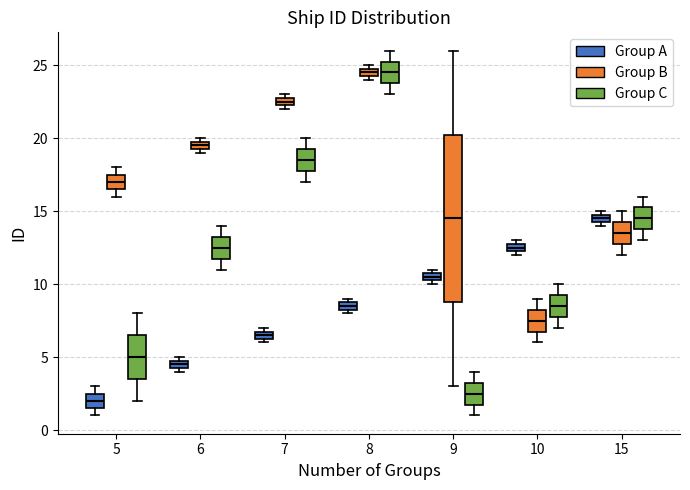

Where is the lower edge of the box for 7 (Group B) on the y-axis? The values are not printed on the chart, so give them approximately, as read against the axis.

22.5